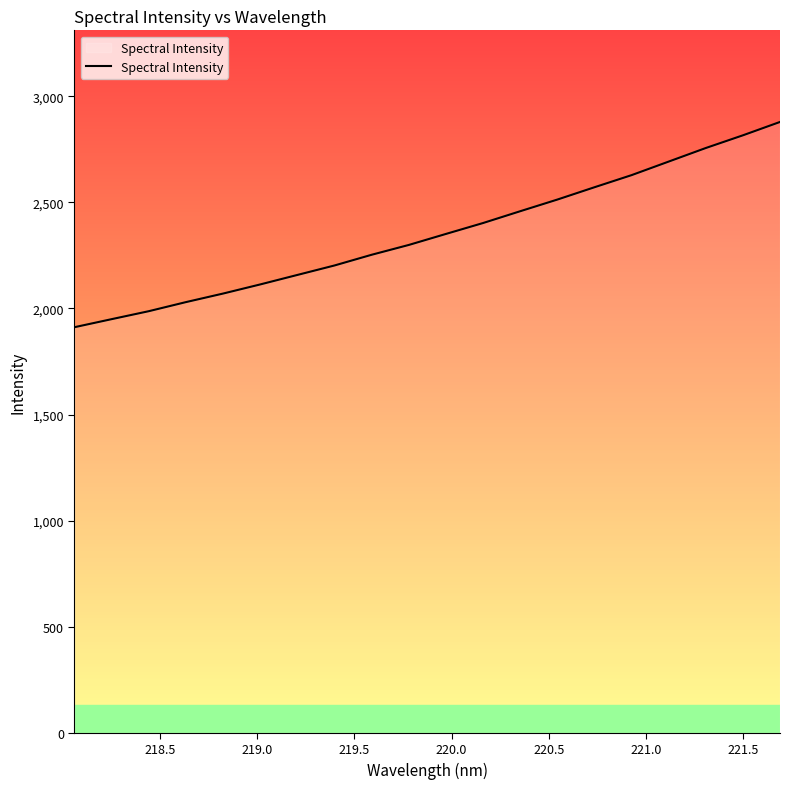

What is the greatest value displayed?

2879.2